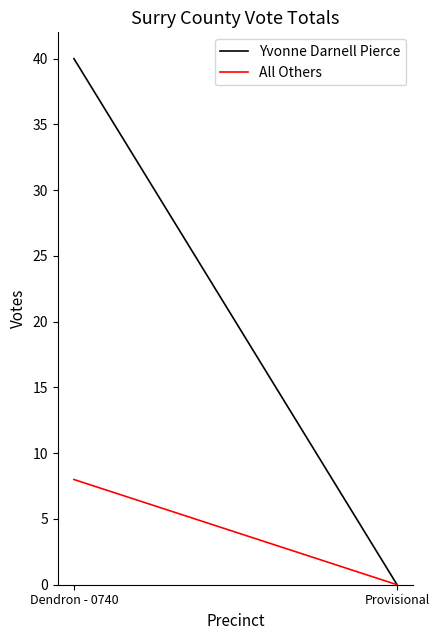

Is this an area chart (filled region under the line)?

No